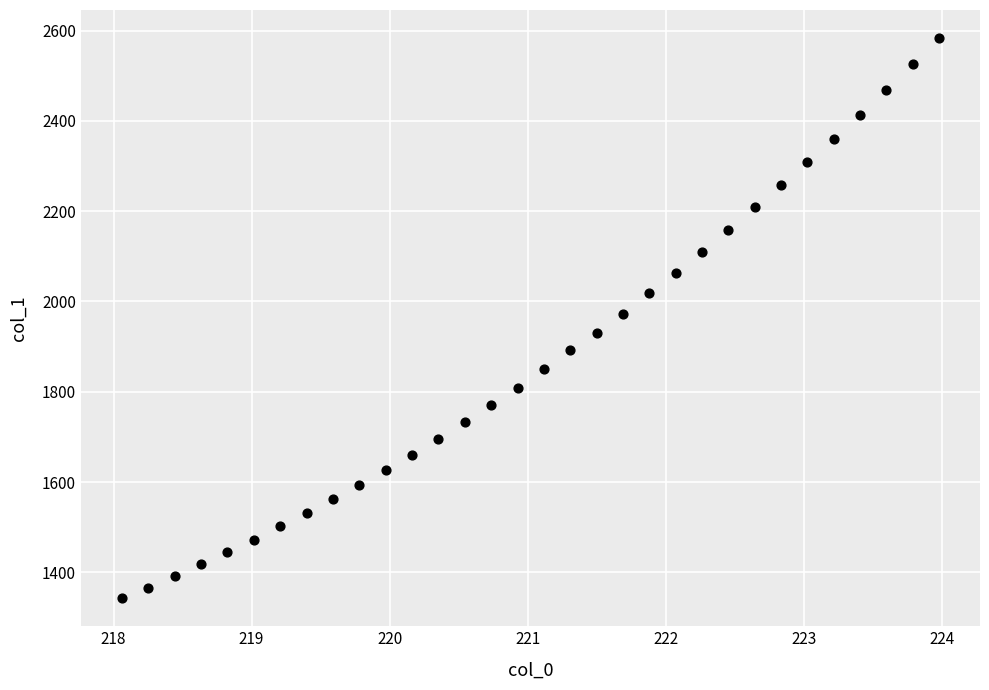

What is the range of X values (max minus min)?

5.9